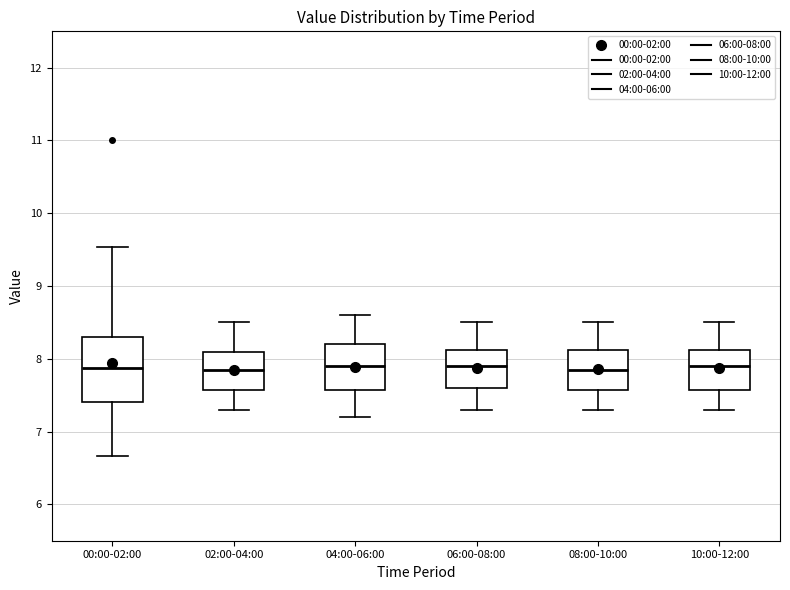

Reading left to right, read every box against the y-axis: the position of its median line, the range the box covers, and the ends of its whiskers. The values are not printed on the chart, so give them approximately, as read against the axis.

00:00-02:00: median 7.9, box 7.4 to 8.3, whiskers 6.7 to 9.5
02:00-04:00: median 7.9, box 7.6 to 8.1, whiskers 7.3 to 8.5
04:00-06:00: median 7.9, box 7.6 to 8.2, whiskers 7.2 to 8.6
06:00-08:00: median 7.9, box 7.6 to 8.1, whiskers 7.3 to 8.5
08:00-10:00: median 7.9, box 7.6 to 8.1, whiskers 7.3 to 8.5
10:00-12:00: median 7.9, box 7.6 to 8.1, whiskers 7.3 to 8.5